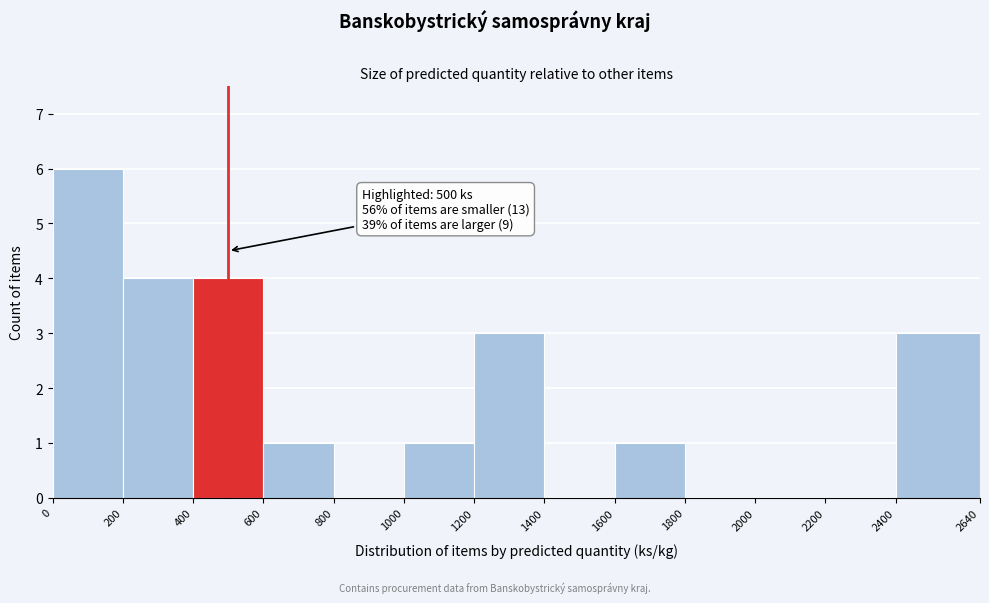

Over which range of the x-axis is the bar tallest?

0 to 200